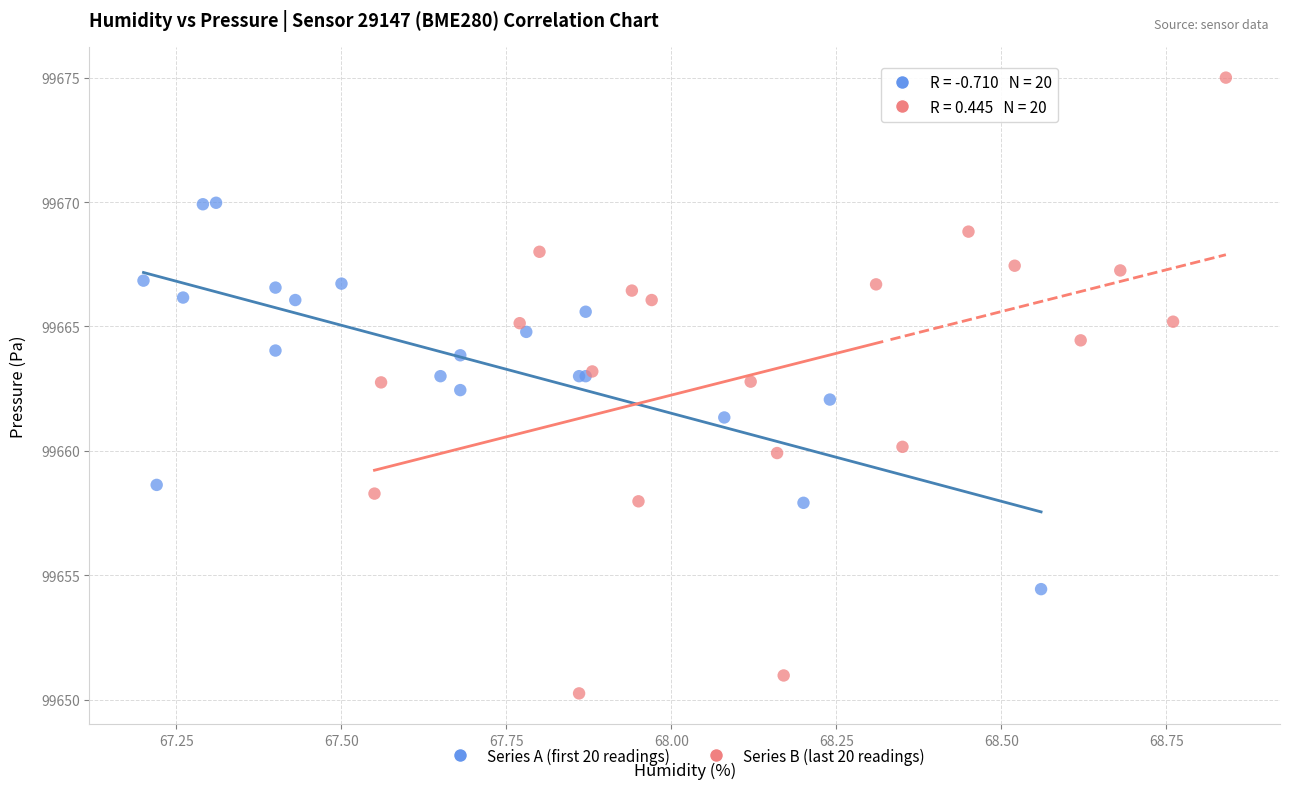

Which series contains the highest Y value?

Series B (last 20 readings)